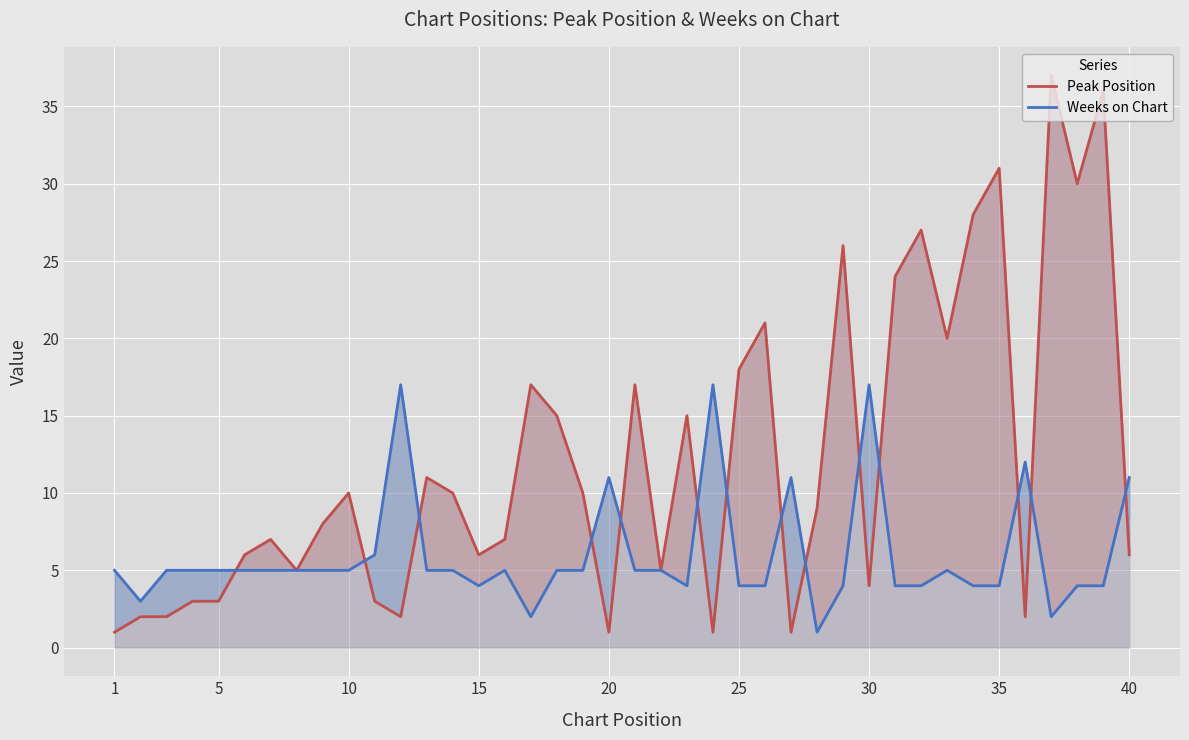

Read the Peak Position value at 10, to the nearest 5.

10